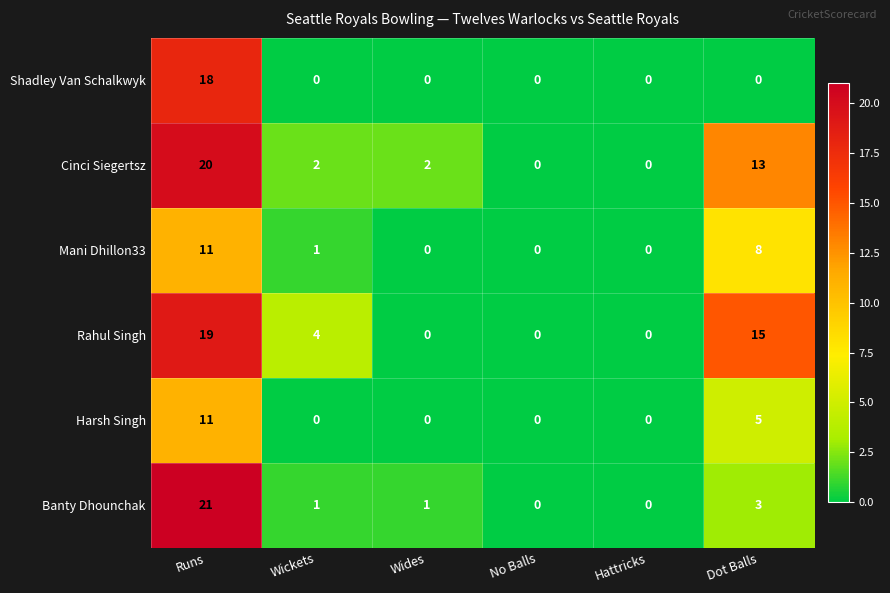

What is the difference between the Rahul Singh values at Dot Balls and Wides?

15